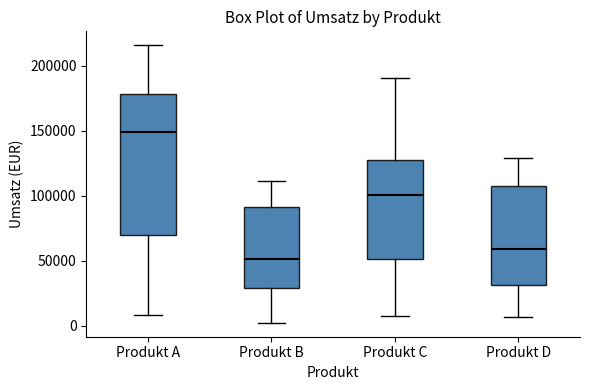

Reading left to right, read every box against the y-axis: the position of its median line, the range the box covers, and the ends of its whiskers. The values are not printed on the chart, so give them approximately, as read against the axis.

Produkt A: median 150000, box 70000 to 180000, whiskers 10000 to 215000
Produkt B: median 50000, box 30000 to 90000, whiskers 0 to 110000
Produkt C: median 100000, box 50000 to 130000, whiskers 10000 to 190000
Produkt D: median 60000, box 30000 to 105000, whiskers 5000 to 130000